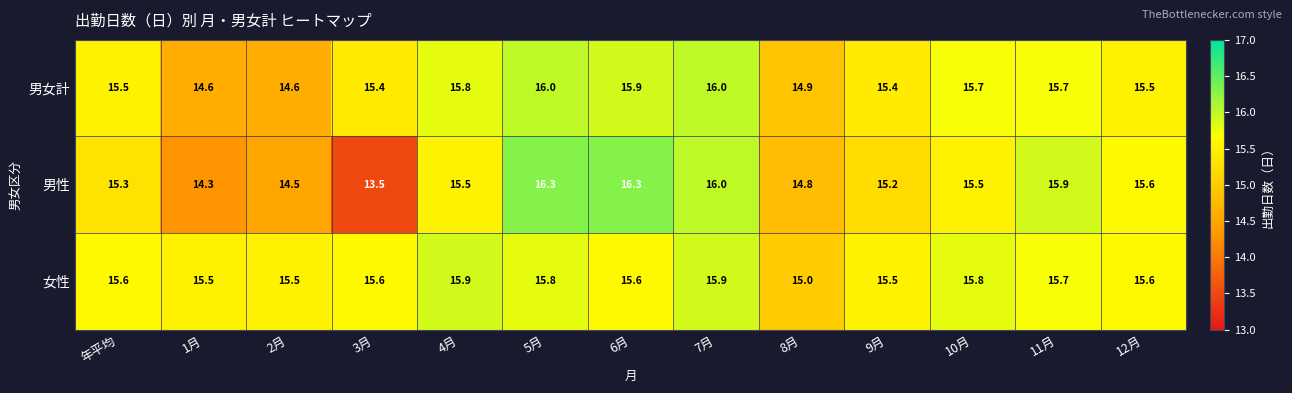

What is the total value across all series at 11月?

47.3